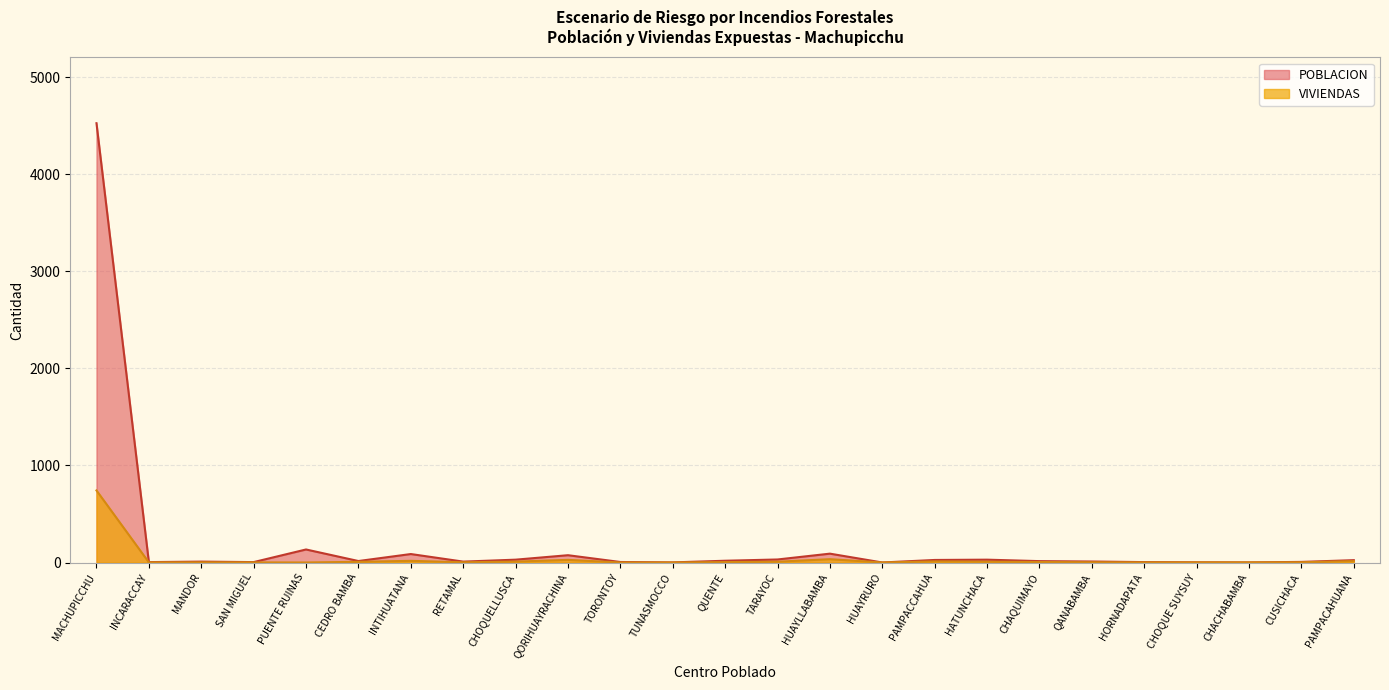

What position from the left is CUSICHACA?

24